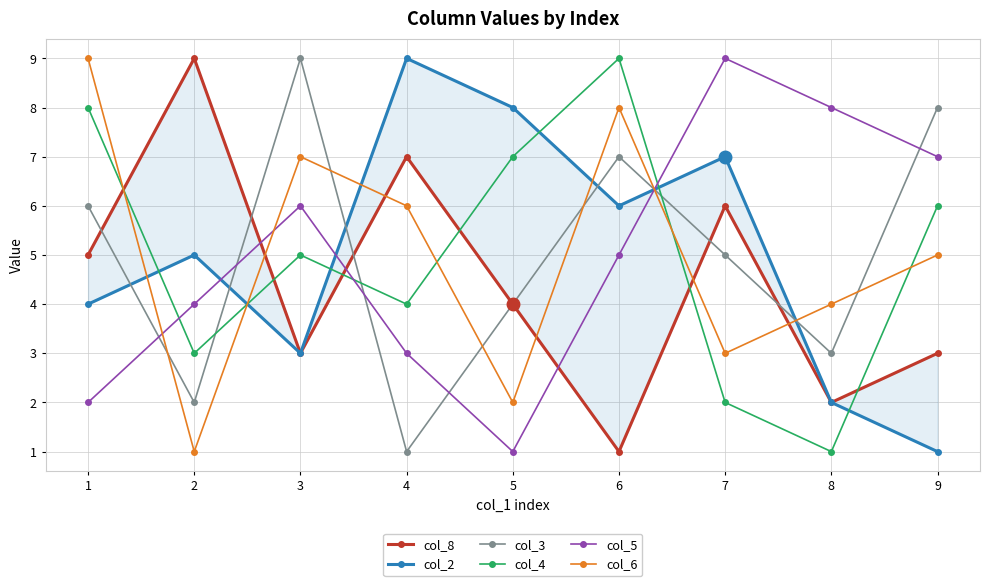

Reading left to right, list all the values displayed in this chart.

col_8: 5	9	3	7	4	1	6	2	3
col_2: 4	5	3	9	8	6	7	2	1
col_3: 6	2	9	1	4	7	5	3	8
col_4: 8	3	5	4	7	9	2	1	6
col_5: 2	4	6	3	1	5	9	8	7
col_6: 9	1	7	6	2	8	3	4	5